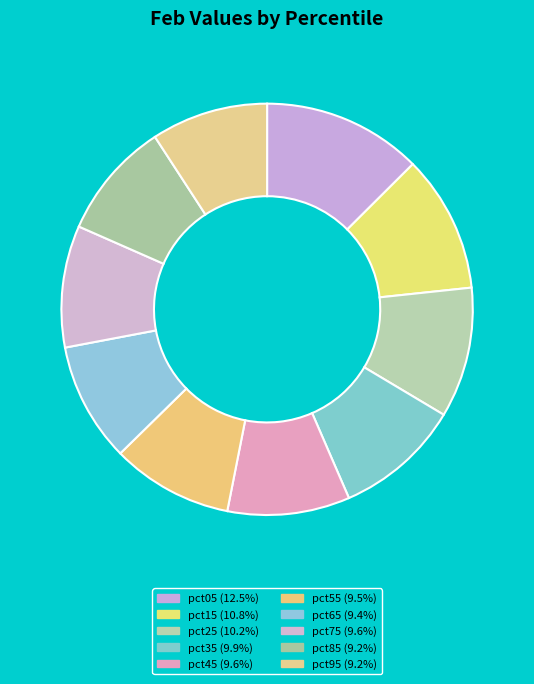

Rank the categories by value from lowest to highest.

pct95, pct85, pct65, pct55, pct75, pct45, pct35, pct25, pct15, pct05